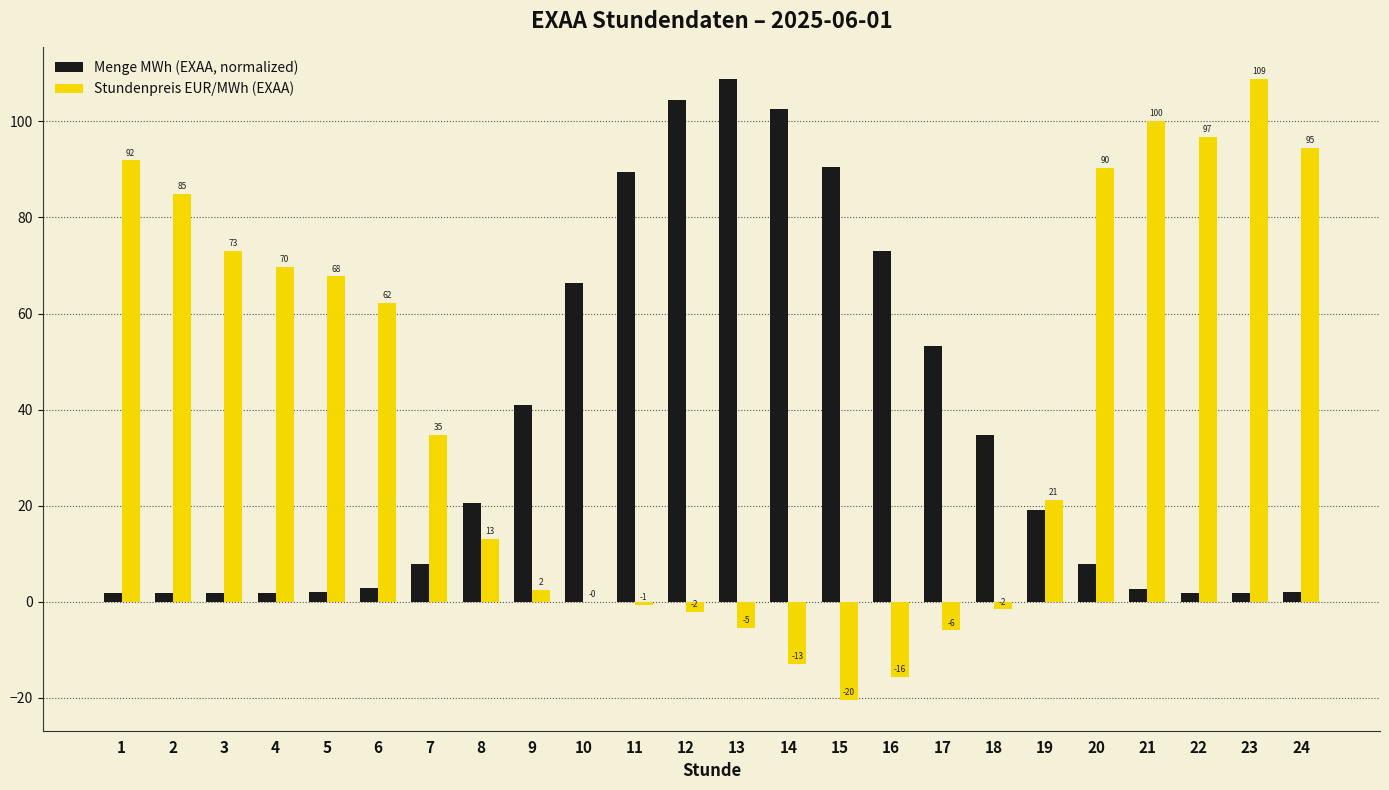

Which series has the largest total across all categories?

Stundenpreis EUR/MWh (EXAA)